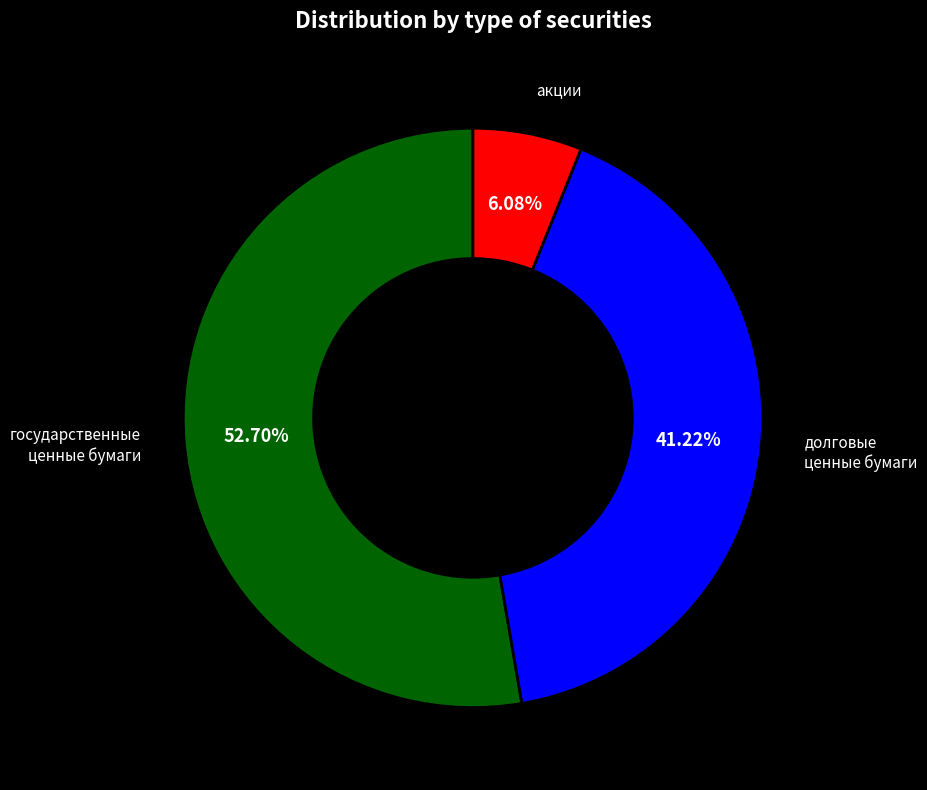

Is there any slice that represents more than half of the pie?

Yes